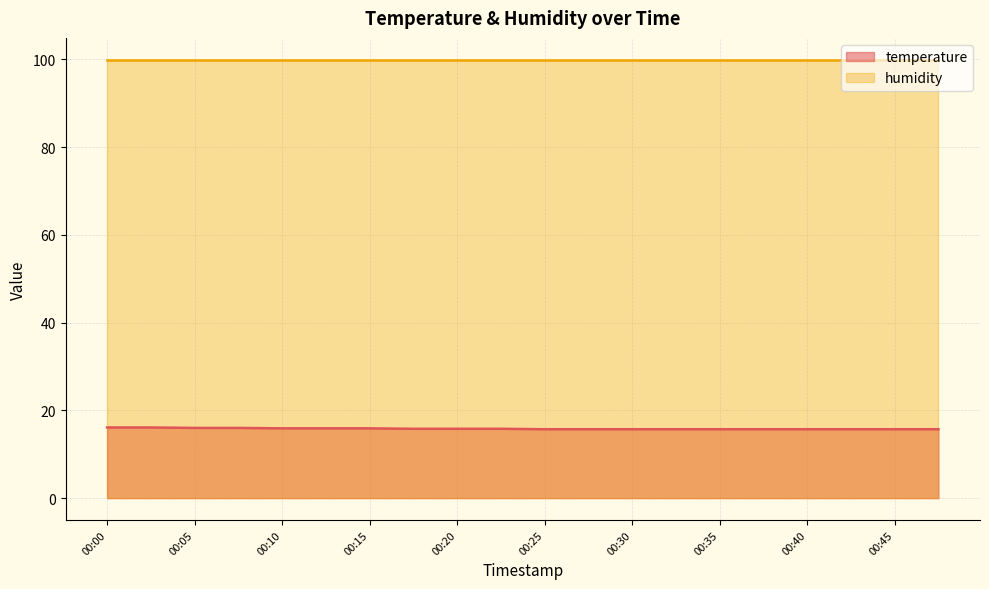

What is the value of the 5th point from the left?

15.9